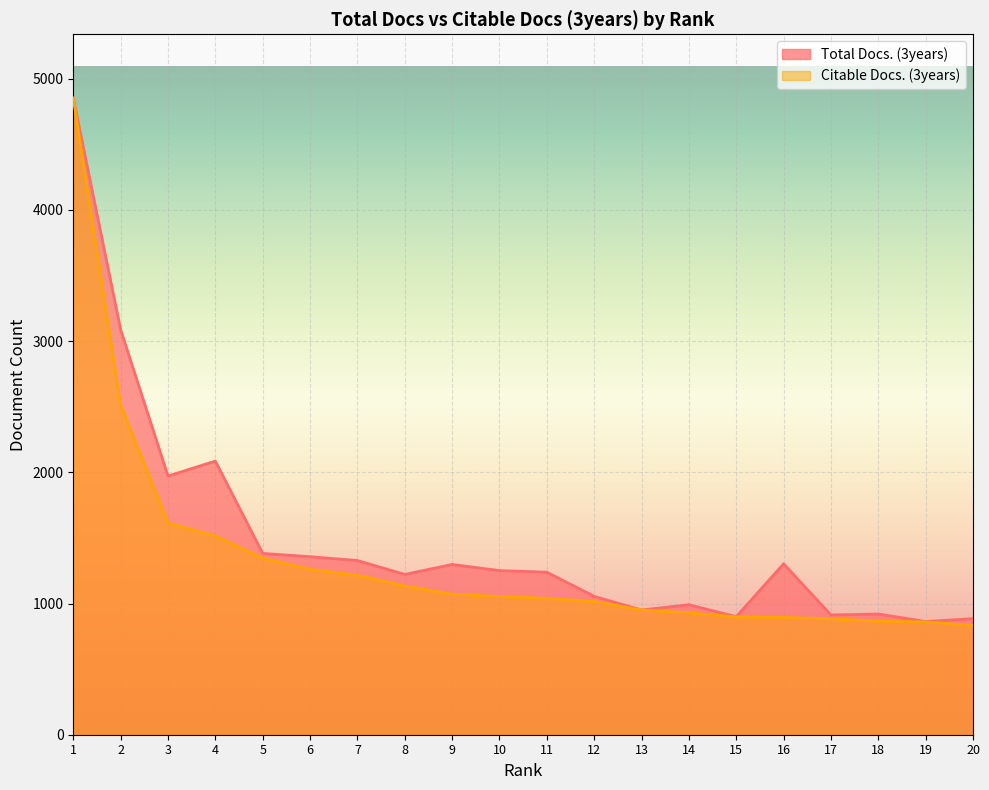

List the series in order of their overall mean, highest first.

Total Docs. (3years), Citable Docs. (3years)